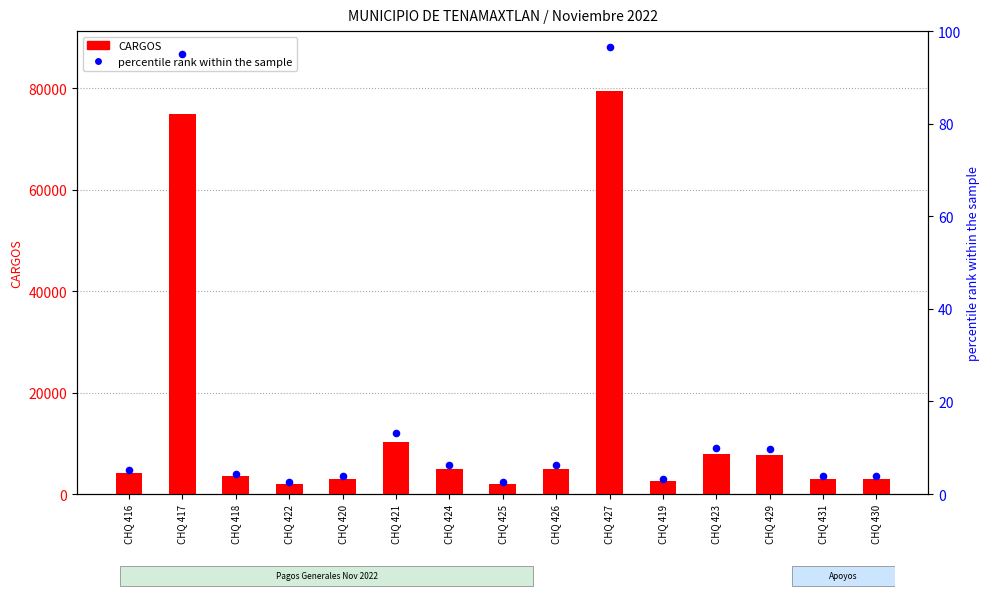

What is the total value across all series at CHQ 420?

3003.8